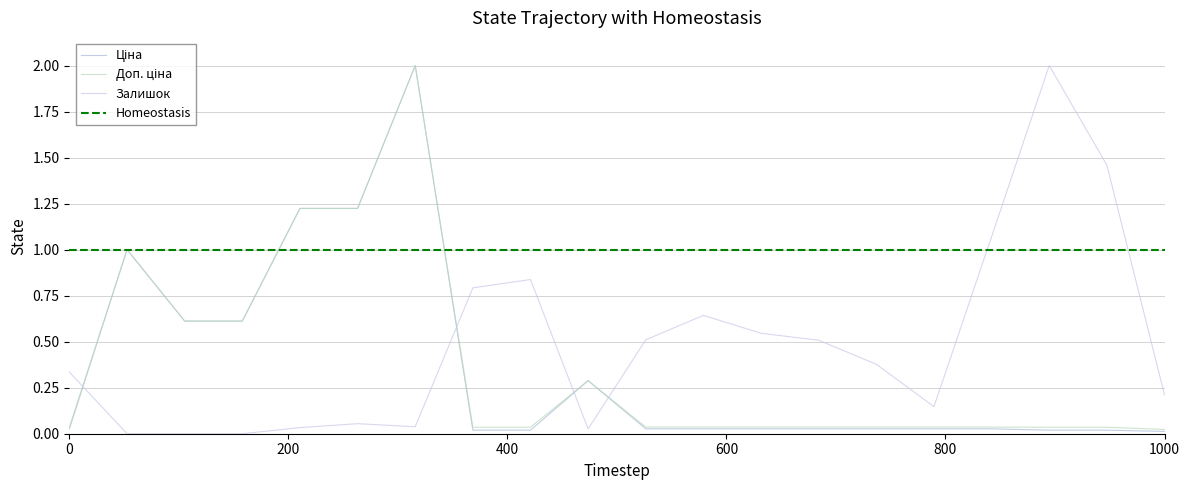

How many lines are shown in the chart?

3